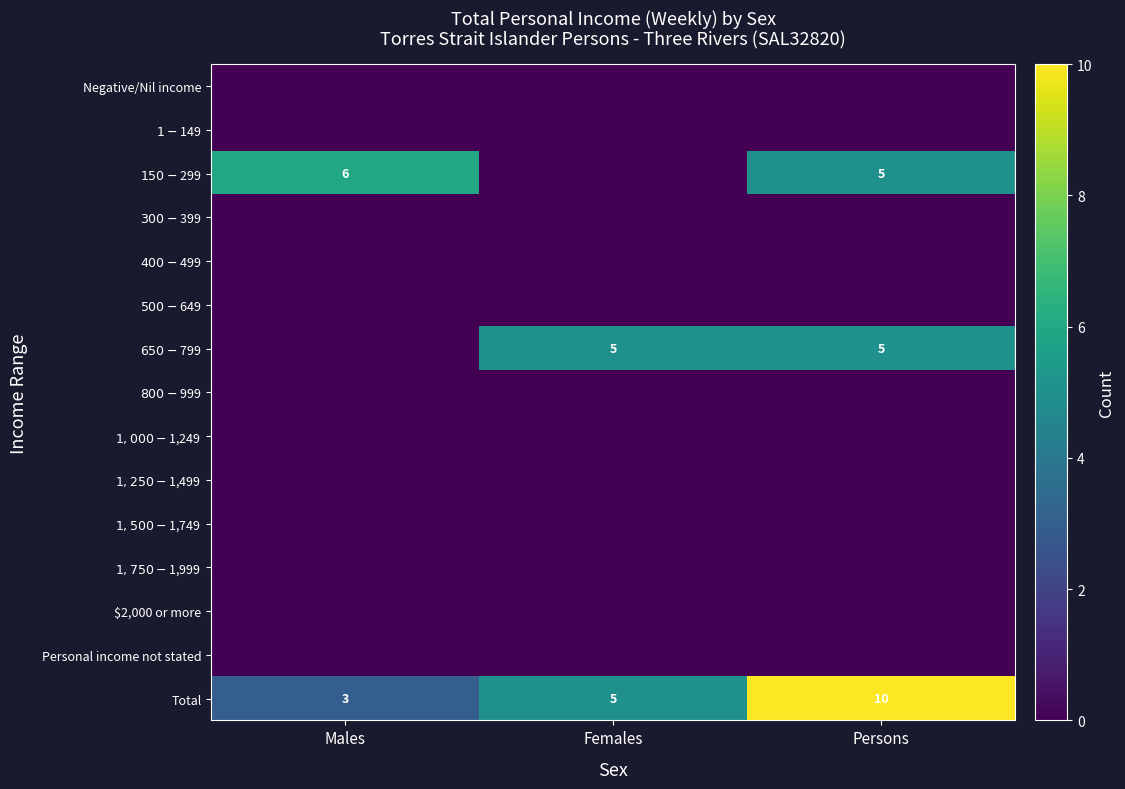

What is the total value across all series at Males?

9